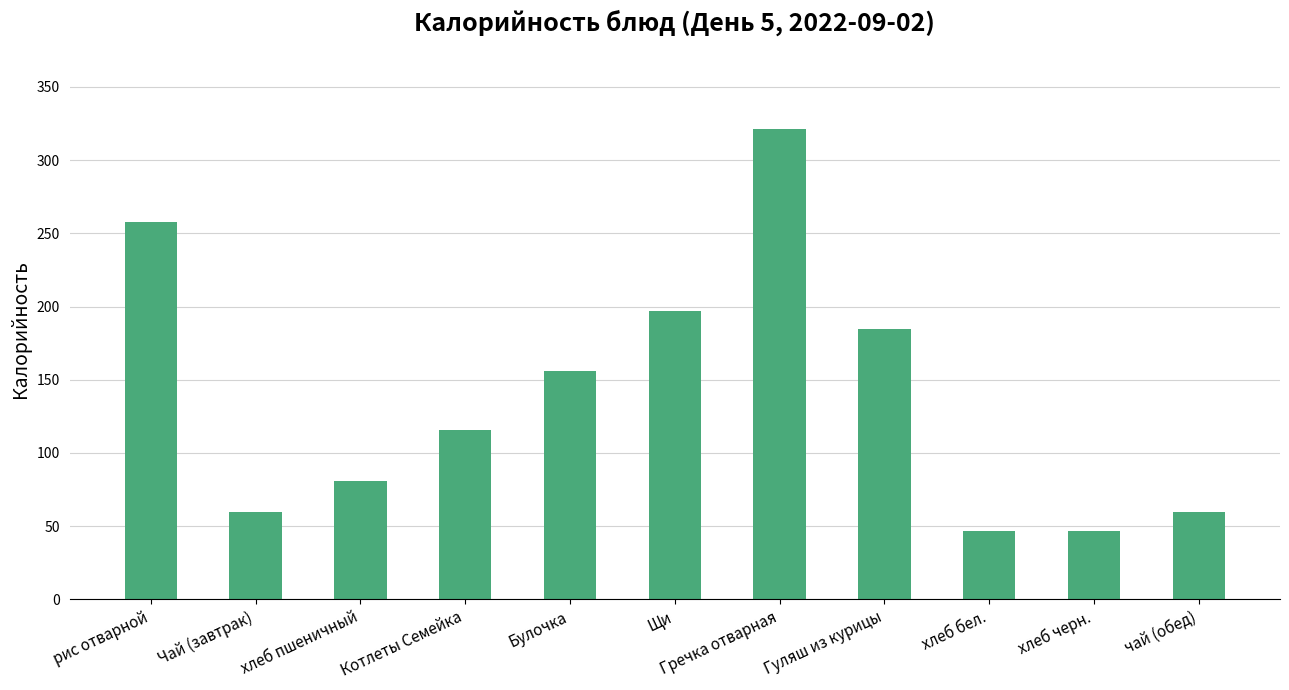

What is the difference between the maximum and minimum values?

274